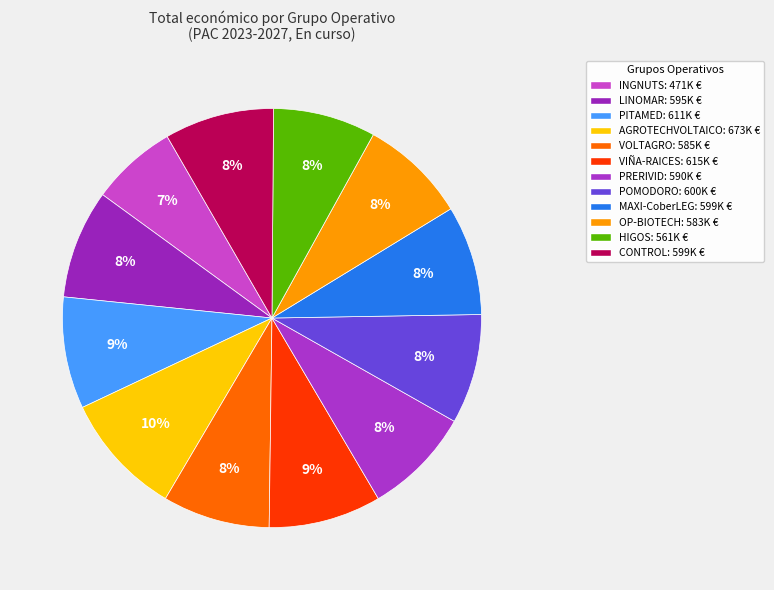

What percentage is the LINOMAR slice, to the nearest percent?

8%